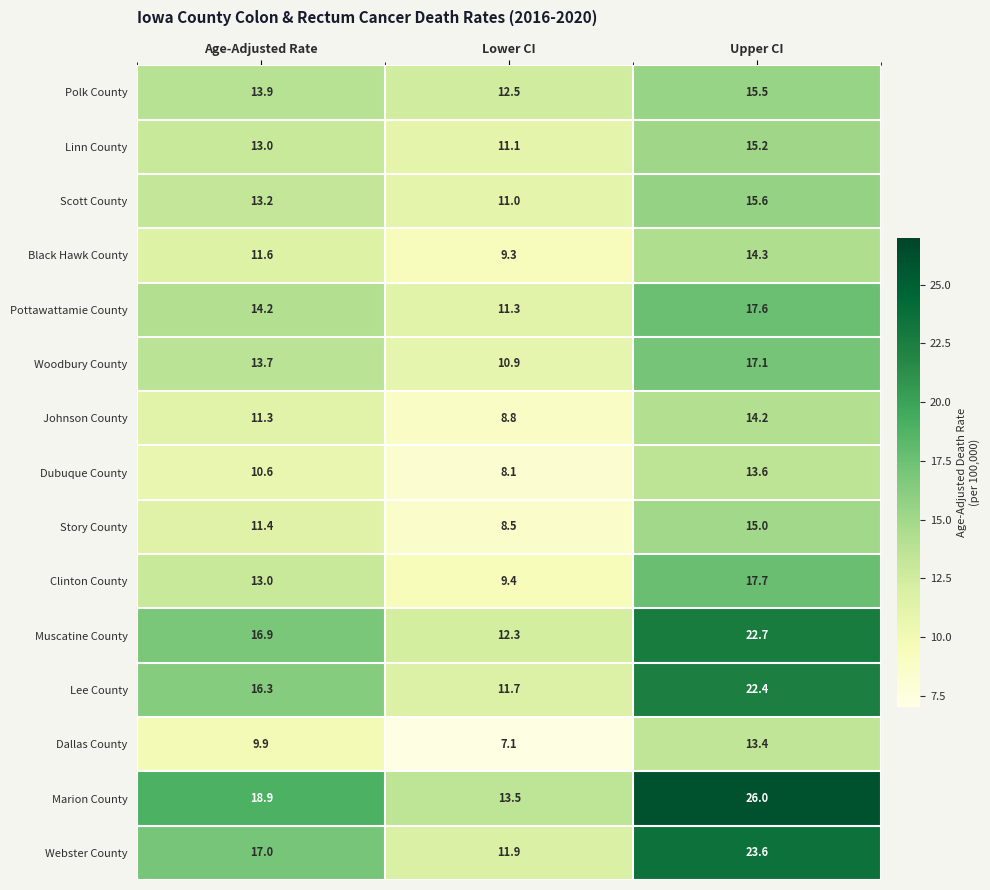

What is the maximum value shown in the chart?

26.0